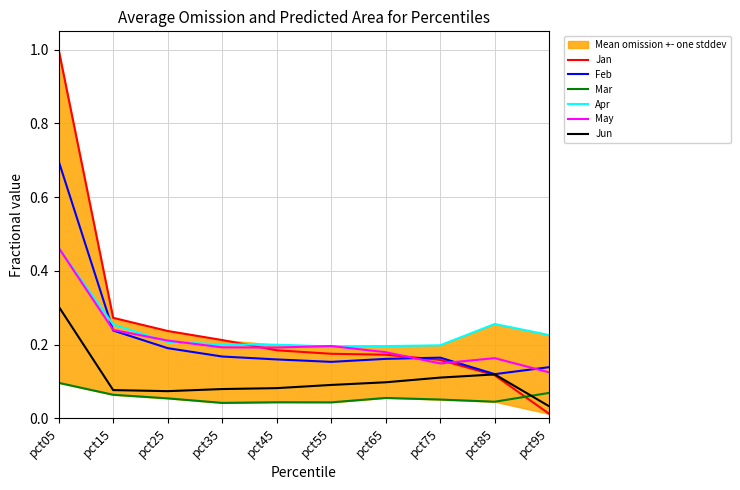

Reading right to left, what are all the values shown in this chart?

Jan: pct95=0.0	pct85=0.1	pct75=0.2	pct65=0.2	pct55=0.2	pct45=0.2	pct35=0.2	pct25=0.2	pct15=0.3	pct05=1.0
Feb: pct95=0.1	pct85=0.1	pct75=0.2	pct65=0.2	pct55=0.2	pct45=0.2	pct35=0.2	pct25=0.2	pct15=0.2	pct05=0.7
Mar: pct95=0.1	pct85=0.0	pct75=0.1	pct65=0.1	pct55=0.0	pct45=0.0	pct35=0.0	pct25=0.1	pct15=0.1	pct05=0.1
Apr: pct95=0.2	pct85=0.3	pct75=0.2	pct65=0.2	pct55=0.2	pct45=0.2	pct35=0.2	pct25=0.2	pct15=0.3	pct05=0.5
May: pct95=0.1	pct85=0.2	pct75=0.1	pct65=0.2	pct55=0.2	pct45=0.2	pct35=0.2	pct25=0.2	pct15=0.2	pct05=0.5
Jun: pct95=0.0	pct85=0.1	pct75=0.1	pct65=0.1	pct55=0.1	pct45=0.1	pct35=0.1	pct25=0.1	pct15=0.1	pct05=0.3